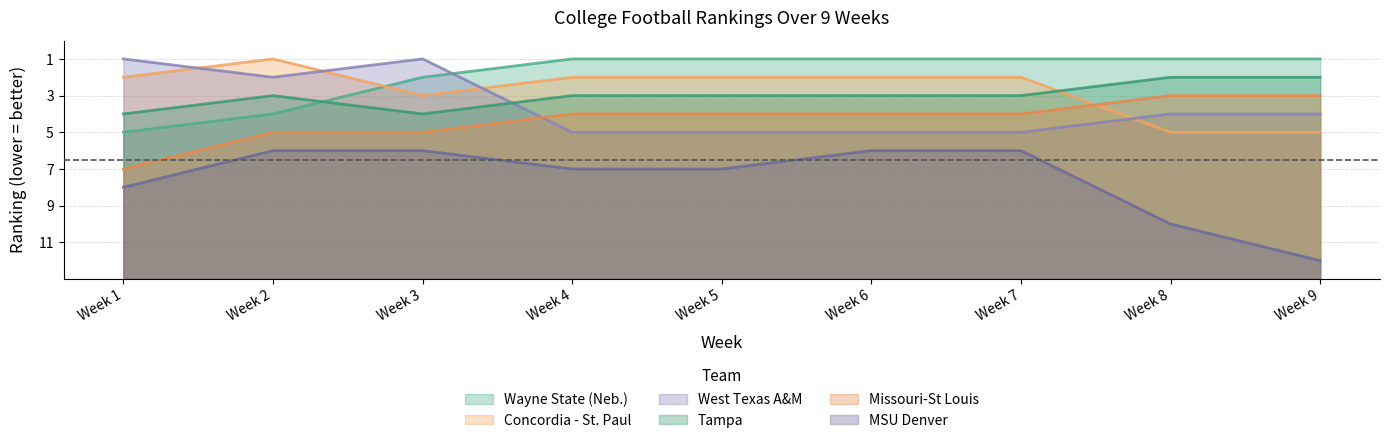

Count the Concordia - St. Paul values in the range 10 to 11.

6